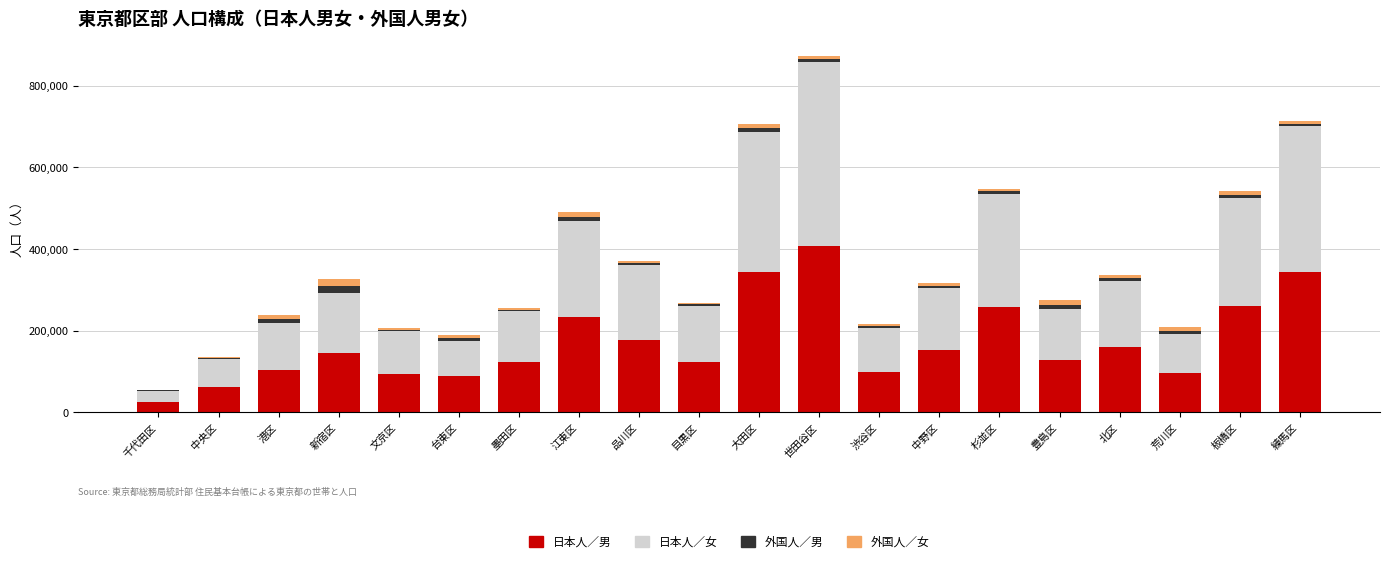

At which category is the sum across all series the highest?

世田谷区